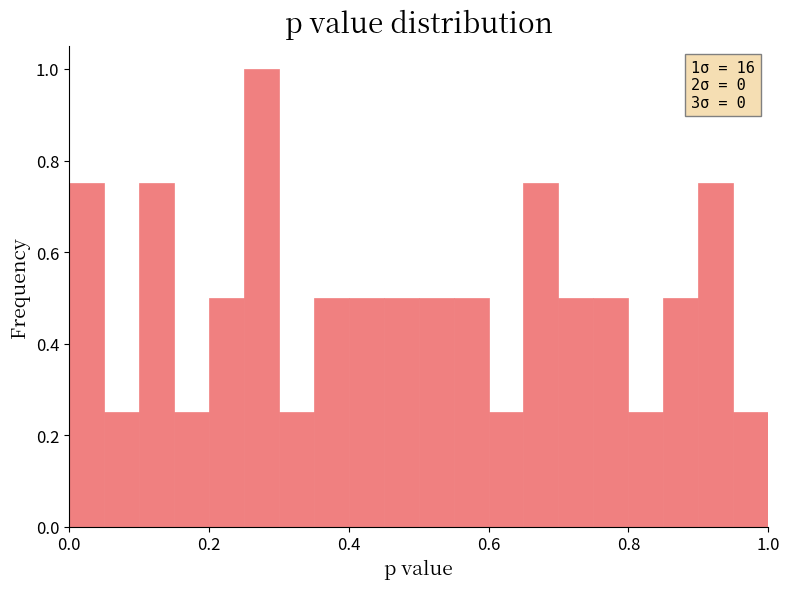

Around what value on the x-axis is the tallest bar? Give the approximate position of its centre, as read against the axis.

0.28